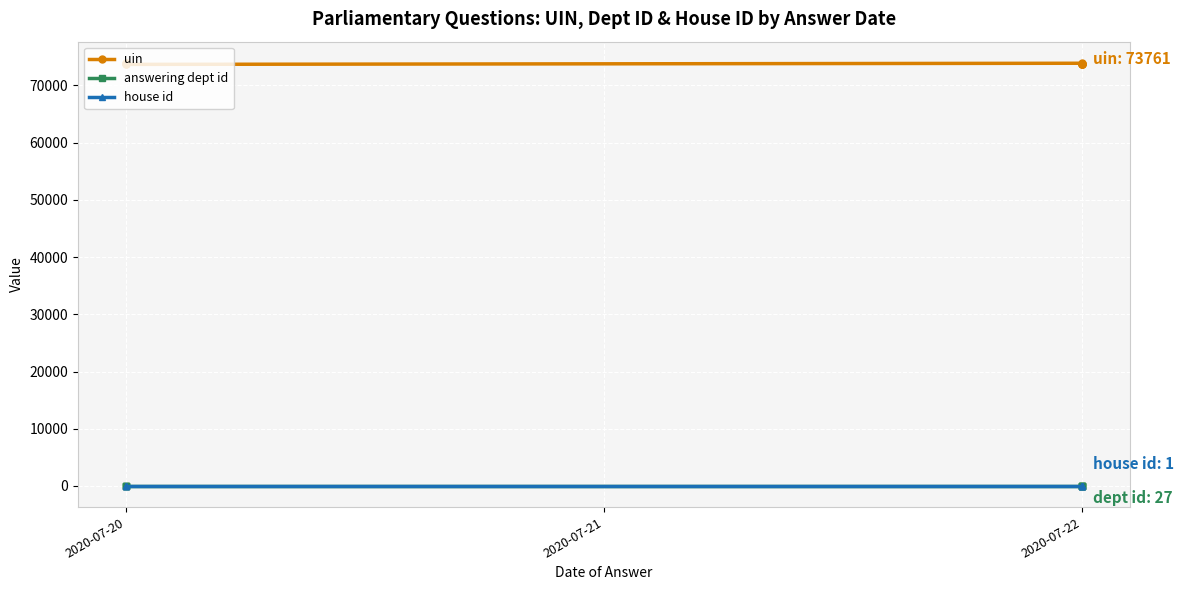

What is the average value of the house id series?

1